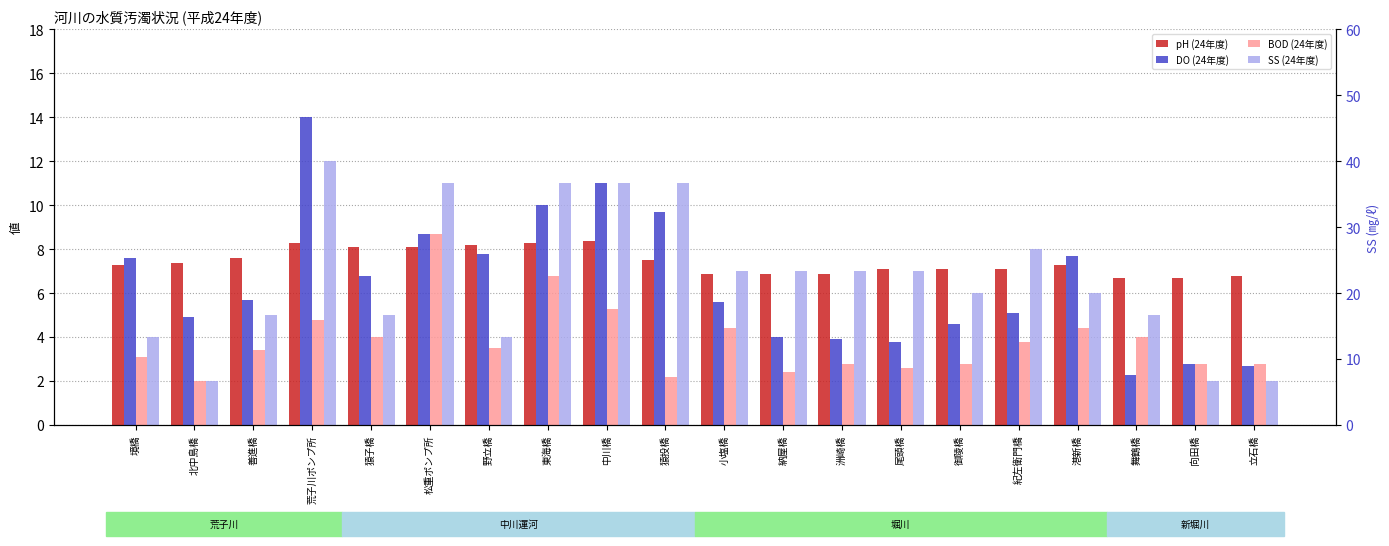

The SS (24年度) series shows 7.0 at 洲崎橋. True or false?

True